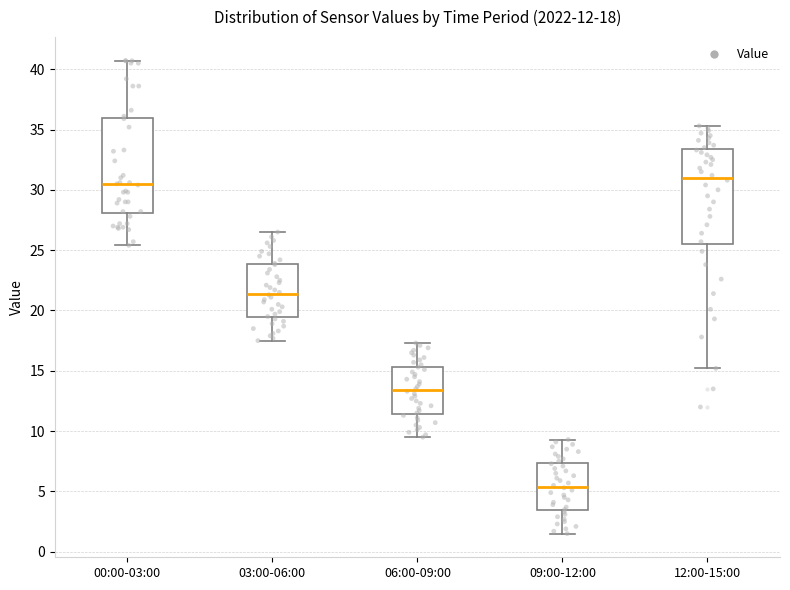

Which box has the highest median line?

12:00-15:00